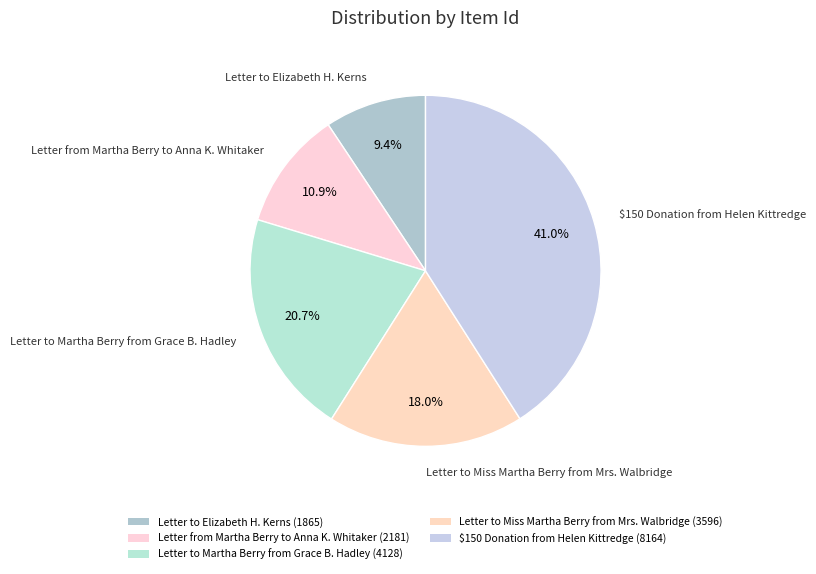

Rank the categories by value from highest to lowest.

$150 Donation from Helen Kittredge, Letter to Martha Berry from Grace B. Hadley, Letter to Miss Martha Berry from Mrs. Walbridge, Letter from Martha Berry to Anna K. Whitaker, Letter to Elizabeth H. Kerns